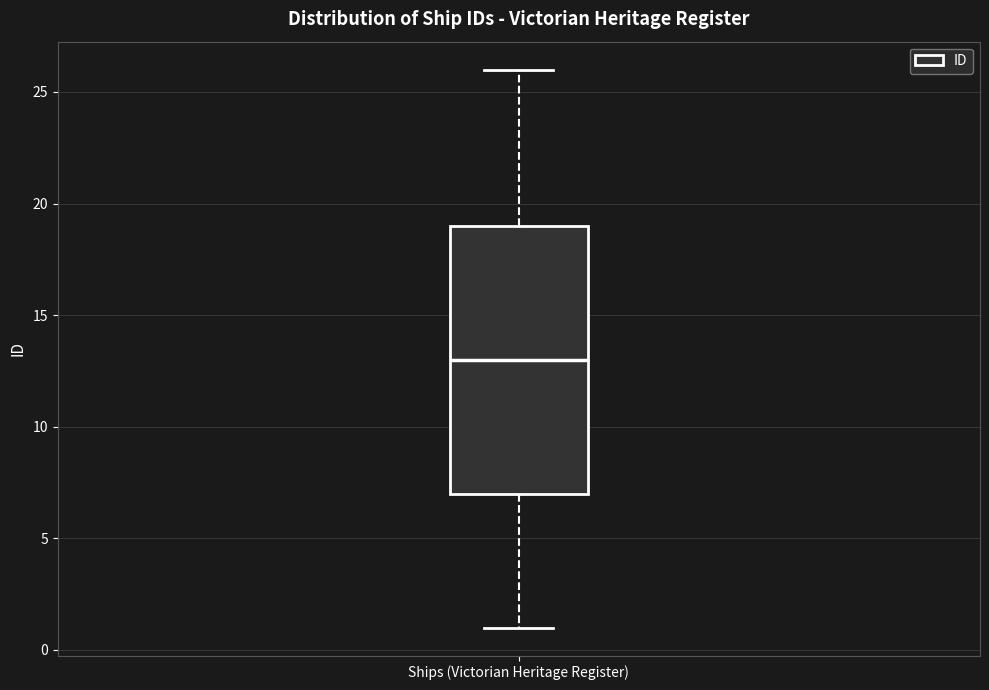

Where does the upper whisker of the box for Ships (Victorian Heritage Register) end on the y-axis? The values are not printed on the chart, so give them approximately, as read against the axis.

26